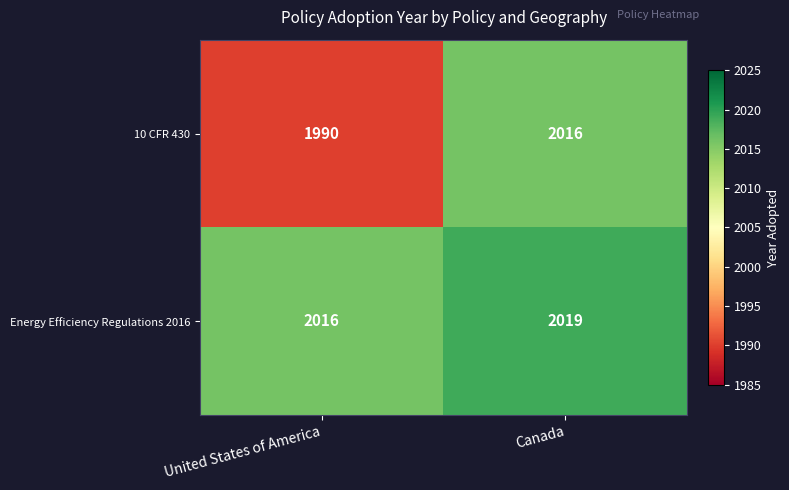

How many data points in 10 CFR 430 are less than 2016?

1